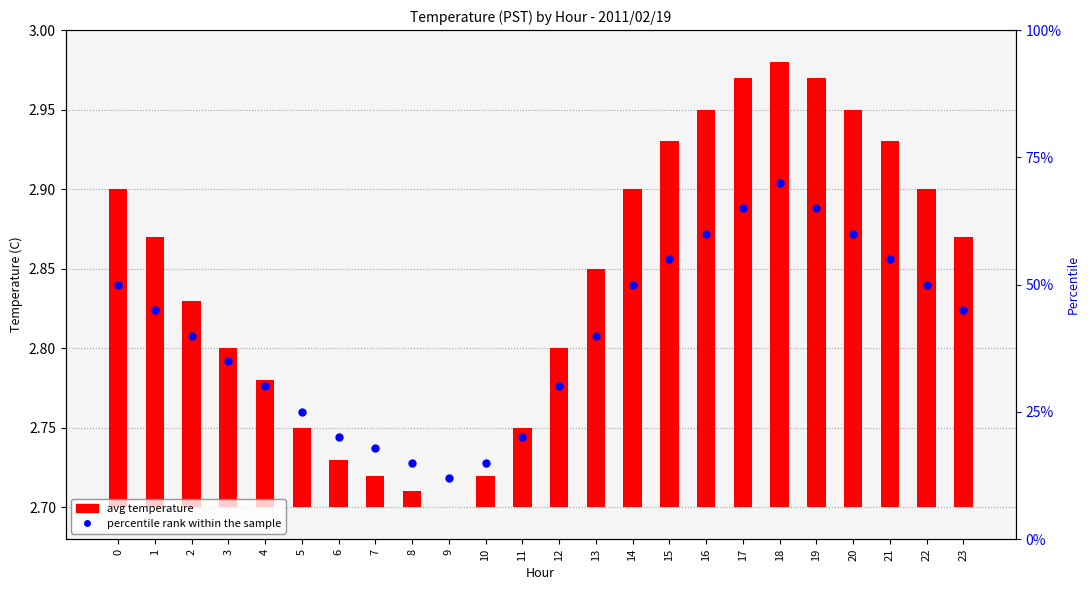

At how many categories does at least one series exceed 15?

21